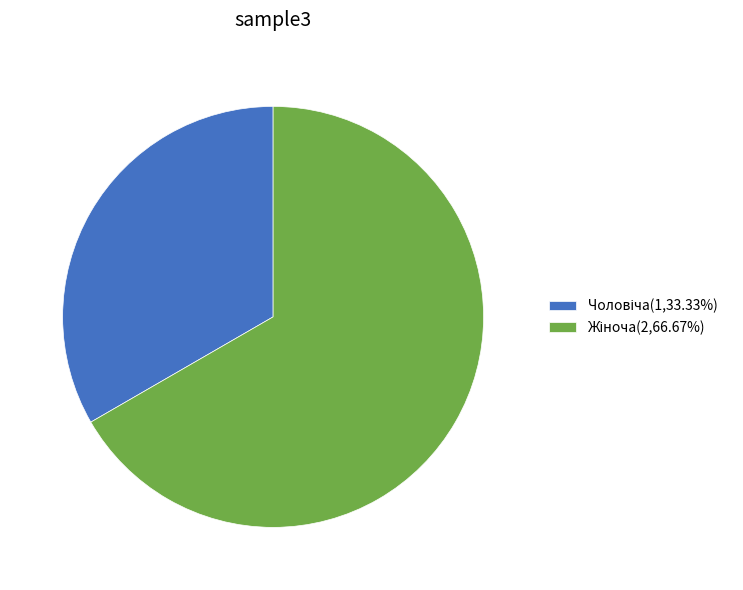

Is there a majority slice in this chart?

Yes